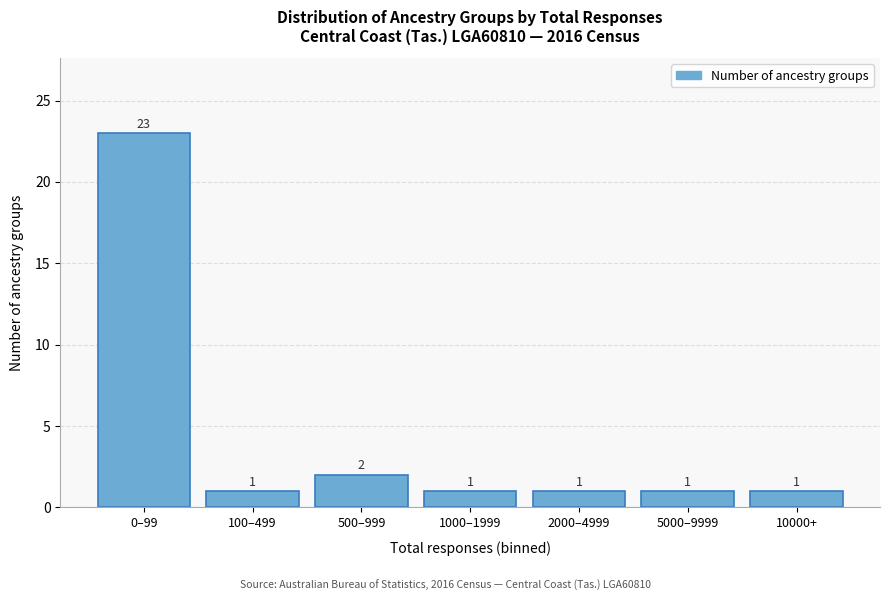

Reading left to right, transcribe all the data shown in this chart.

23	1	2	1	1	1	1